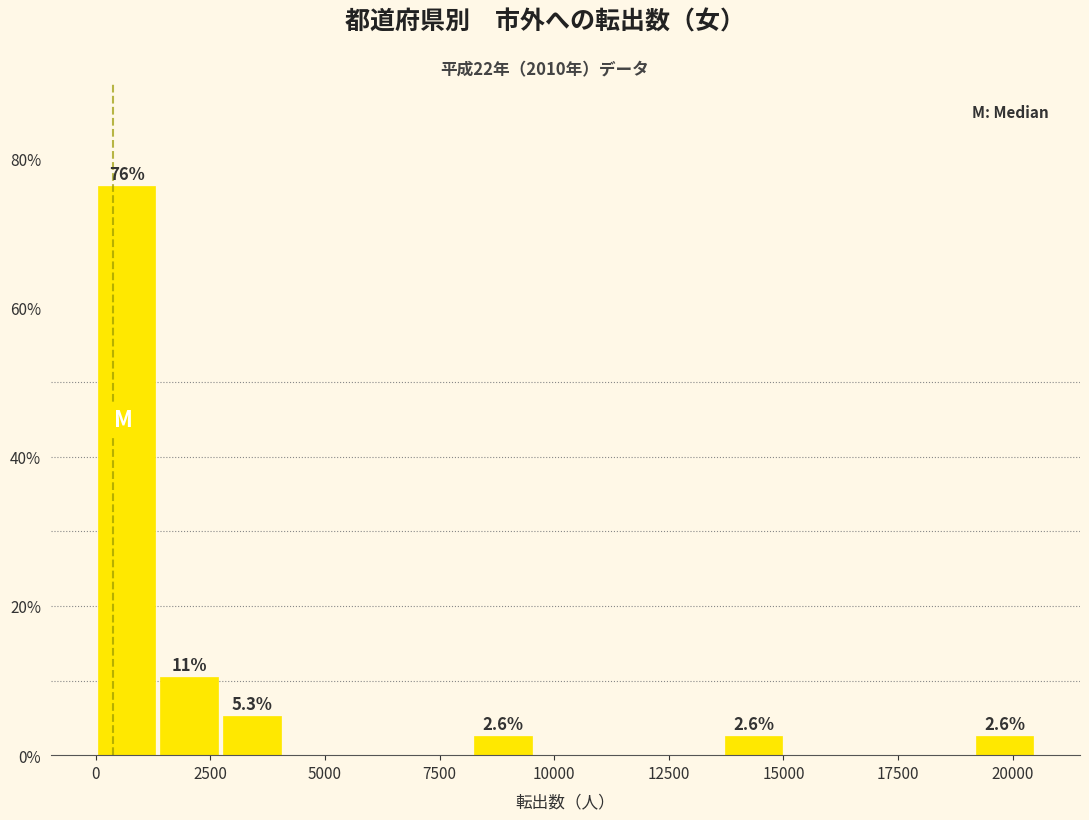

Read against the x-axis, roughly where is the centre of the tallest bar?

500